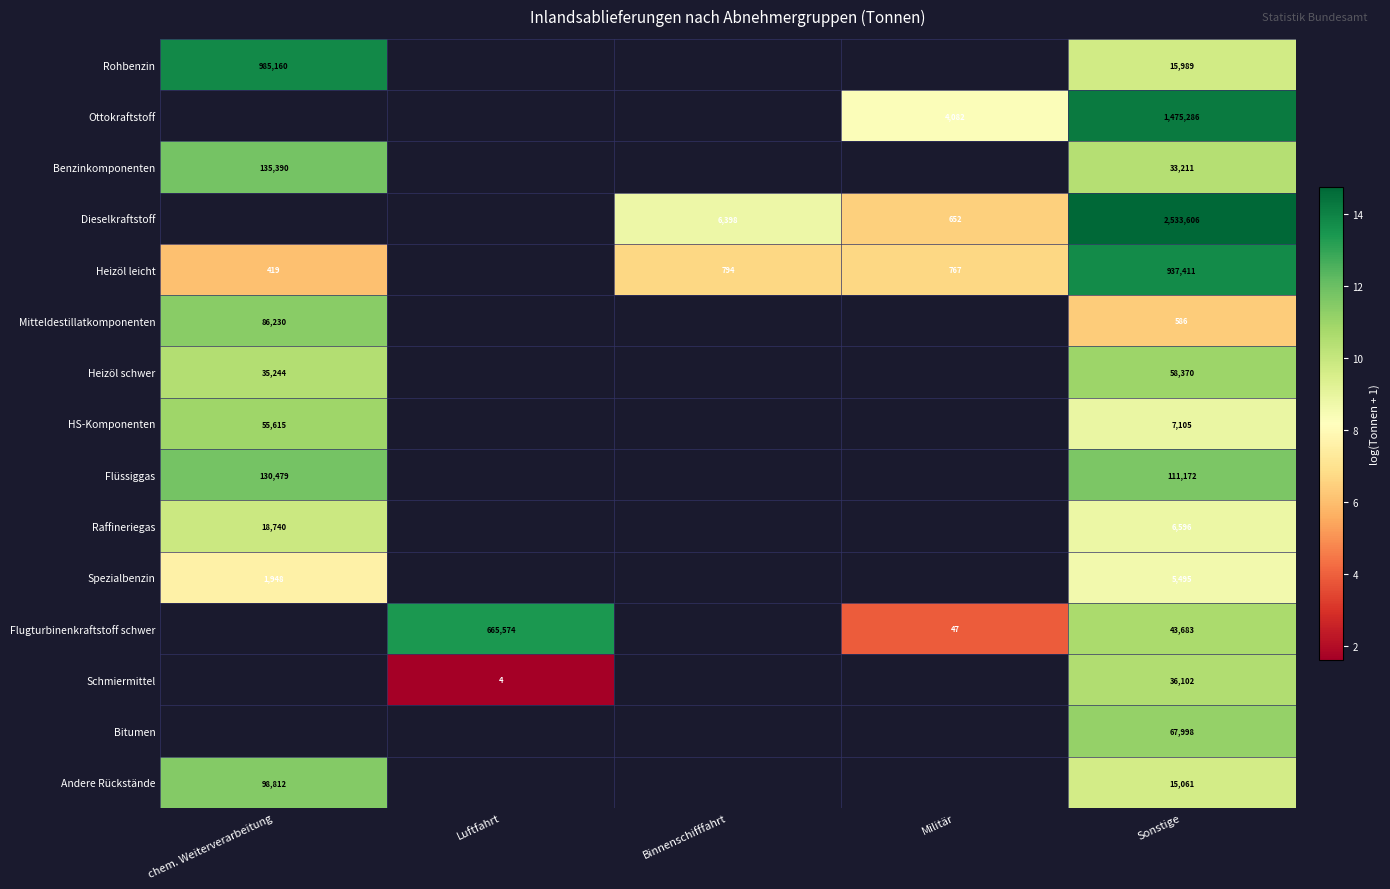

Between Luftfahrt and Sonstige, which is larger?

Sonstige